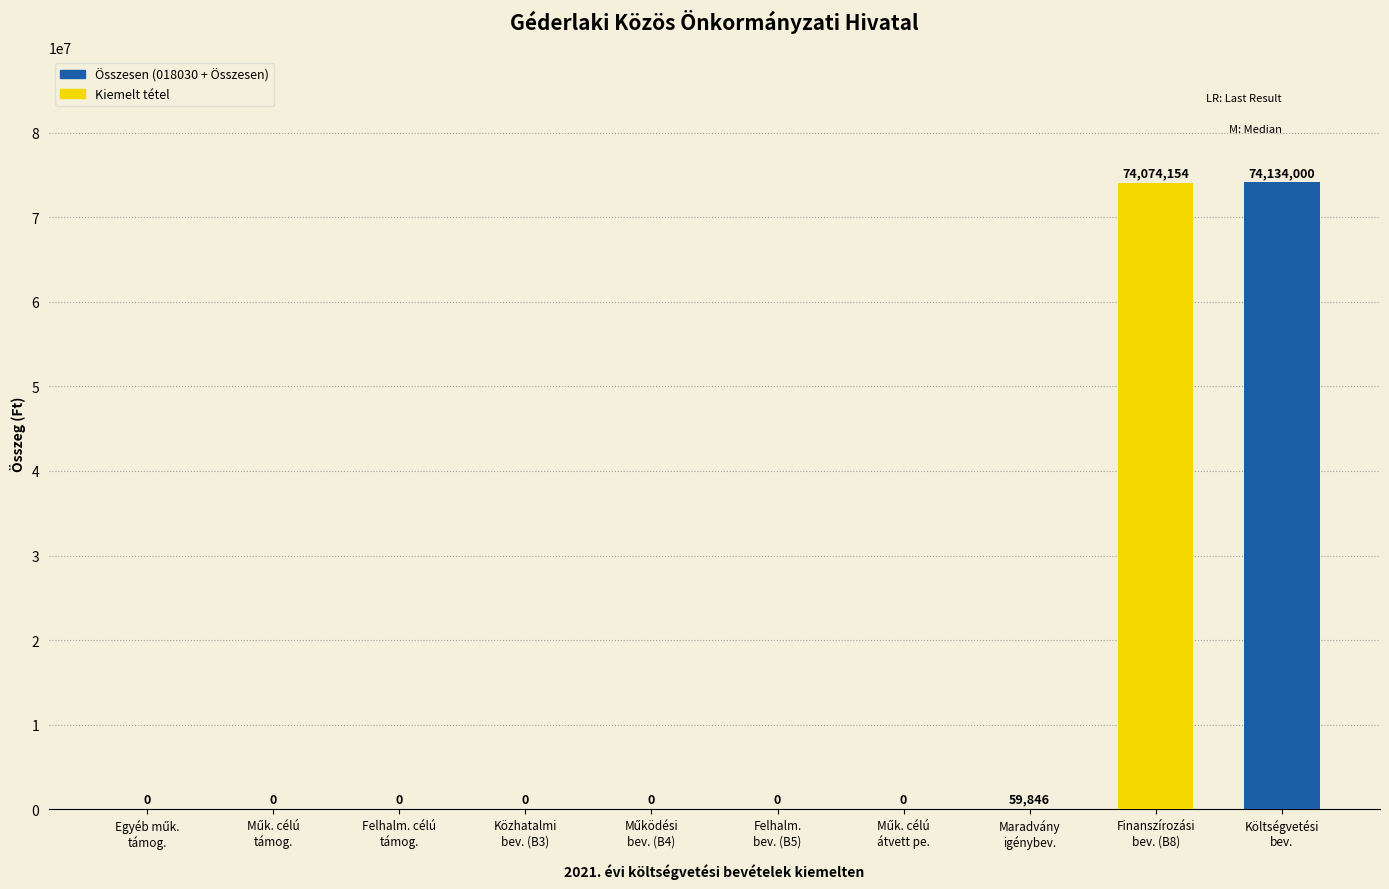

Reading right to left, transcribe all the data shown in this chart.

74134000	74074154	59846	0	0	0	0	0	0	0